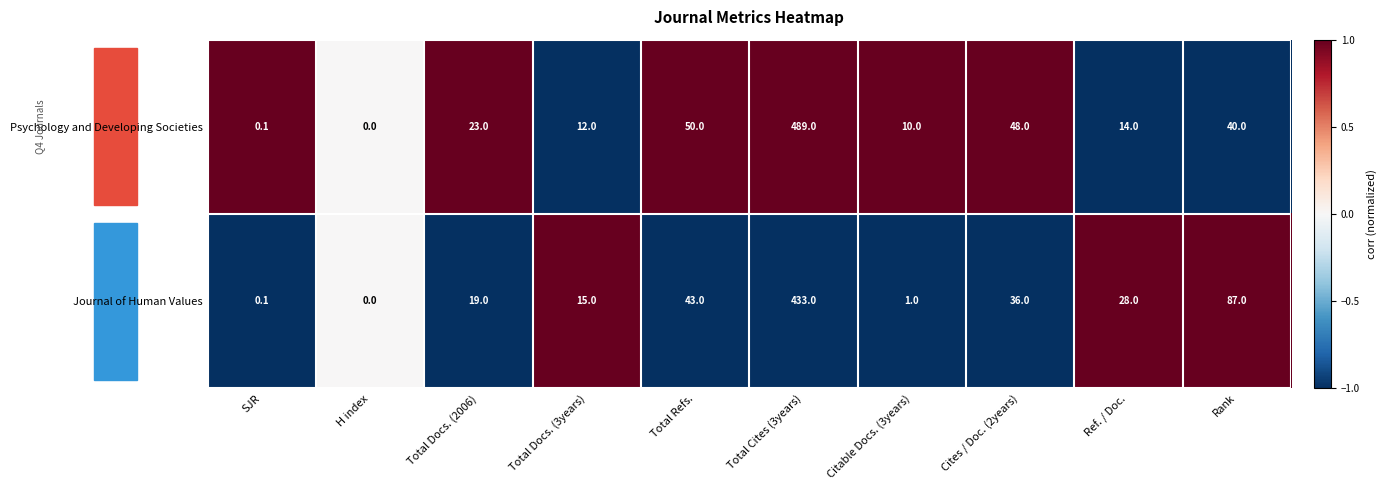

Which series has the largest range (max minus min)?

Psychology and Developing Societies